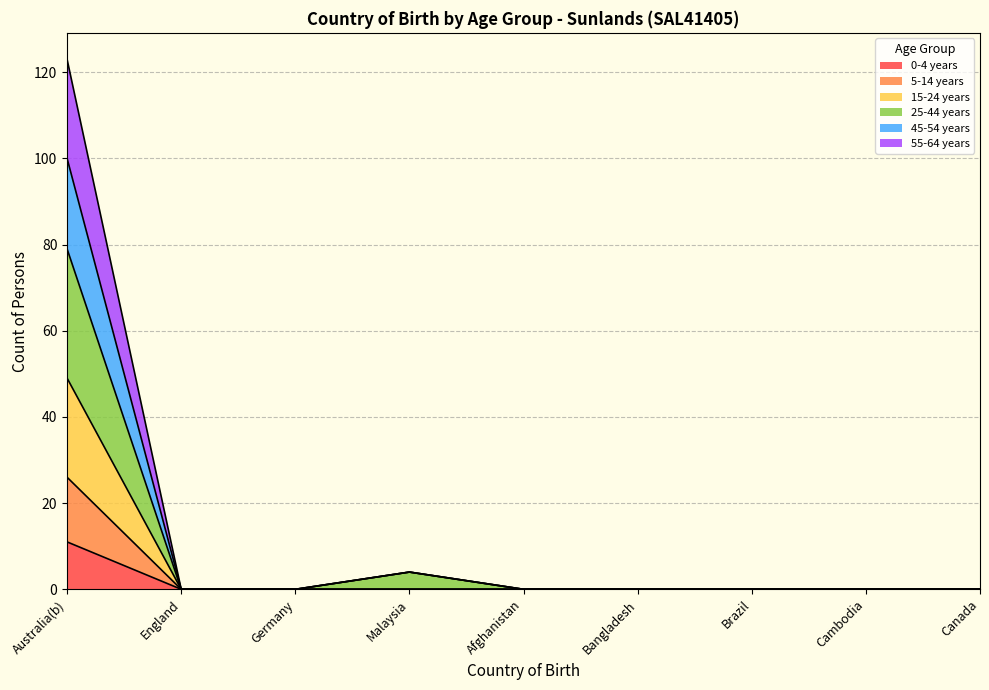

Is the value of 15-24 years at England greater than the value of 0-4 years at Germany?

No